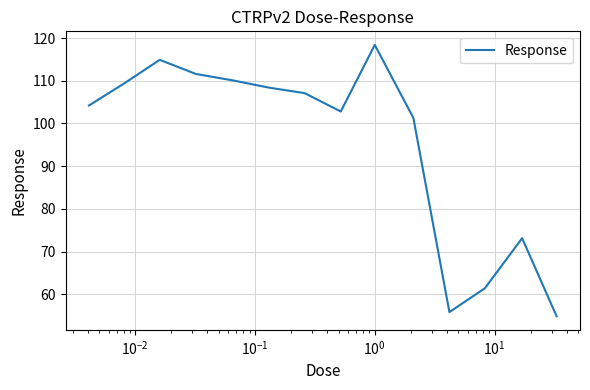

What is the minimum value shown in the chart?

54.9